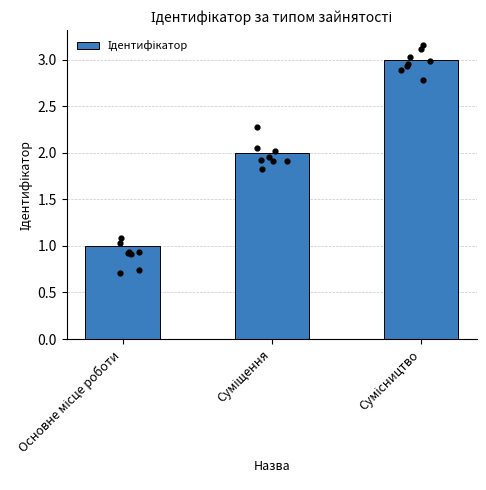

What is the change in value from Основне місце роботи to Сумісництво?

+2